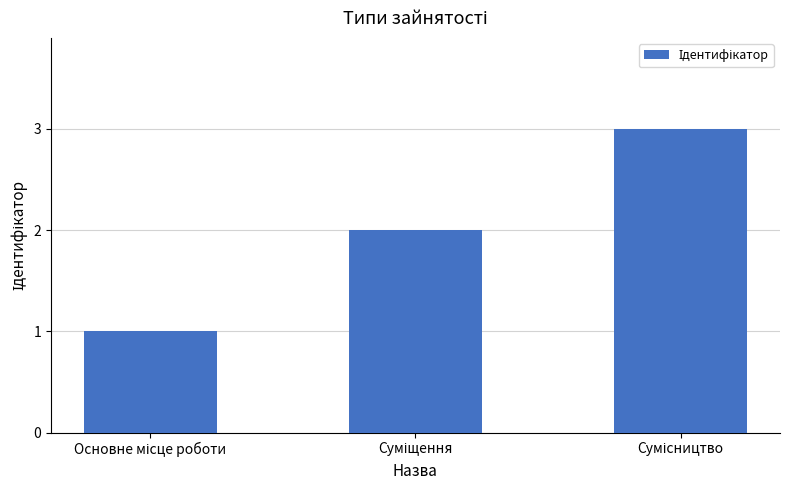

What is the sum of all values?

6